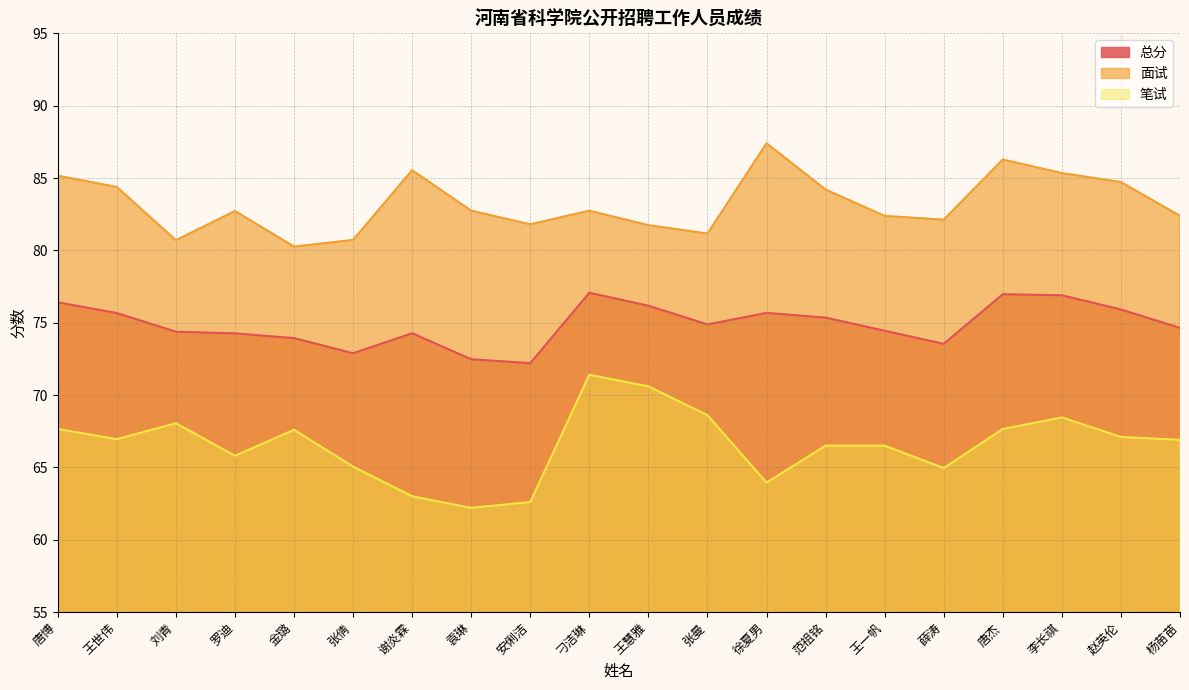

The value of 总分 at 安俐洁 is 29.7. True or false?

False